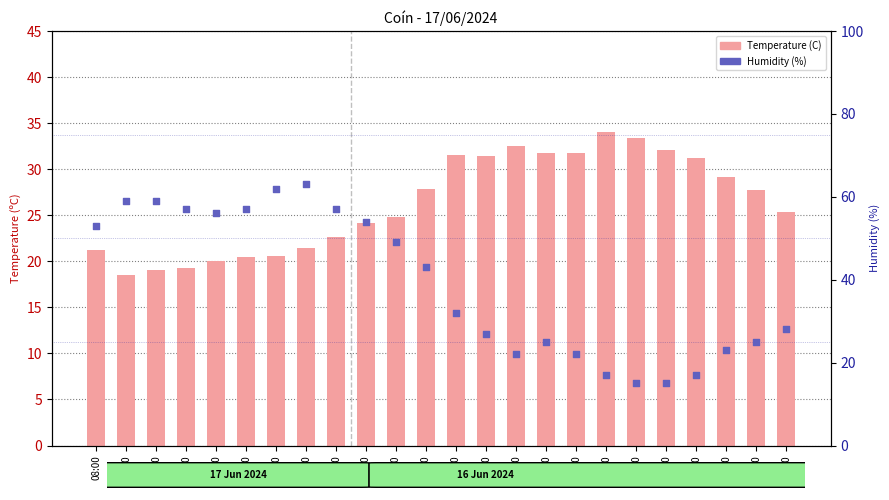

At which category is the sum across all series the highest?

01:00